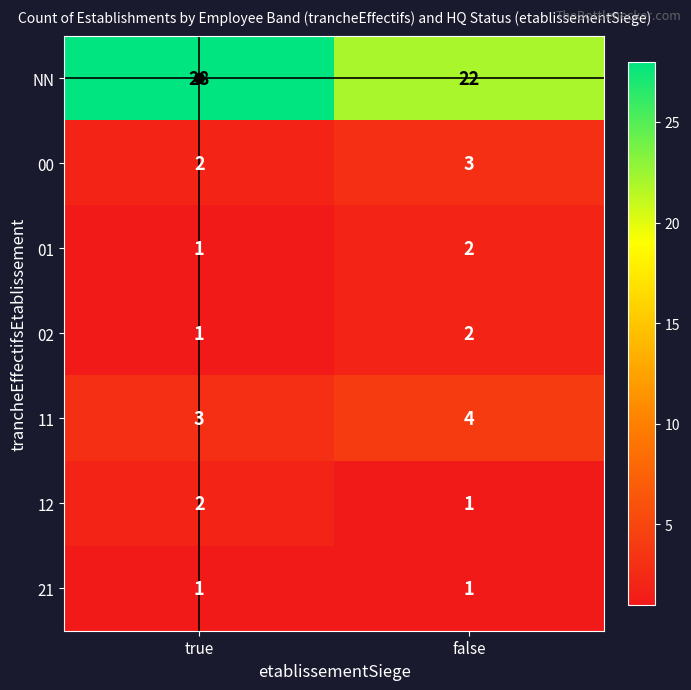

How many data points does each series have?

2